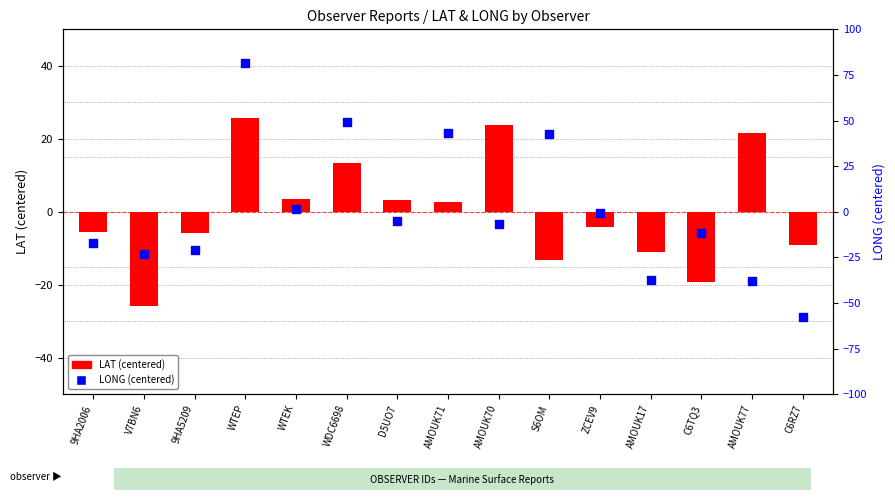

Which series contains the lowest Y value?

LONG (centered)